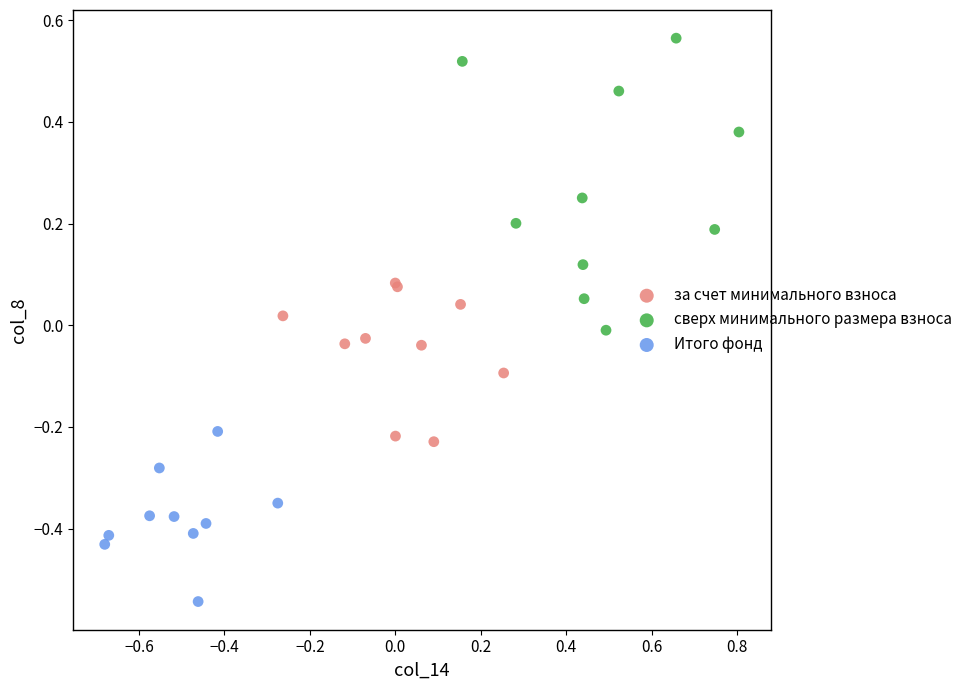

Which series contains the highest Y value?

сверх минимального размера взноса